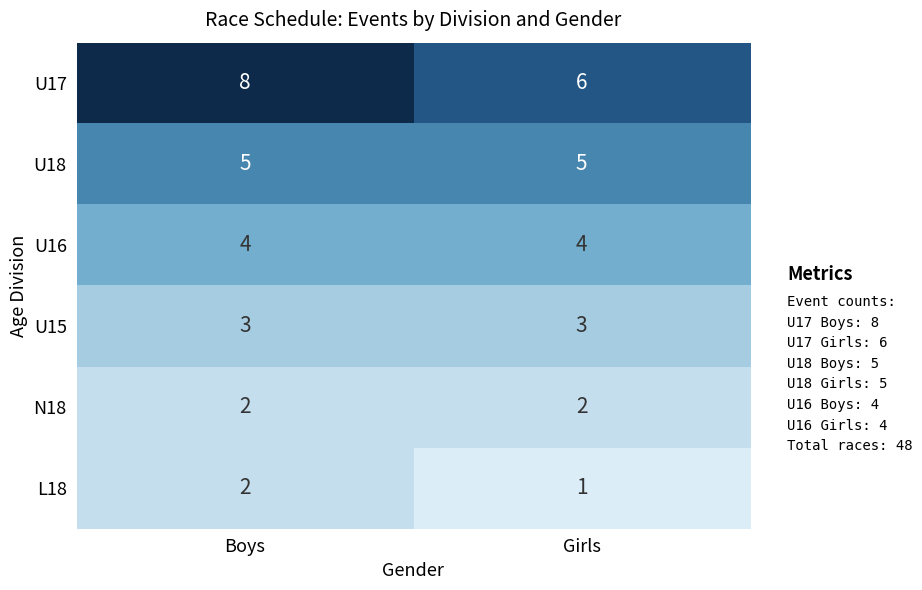

At which category does the chart reach its minimum across all series?

Girls